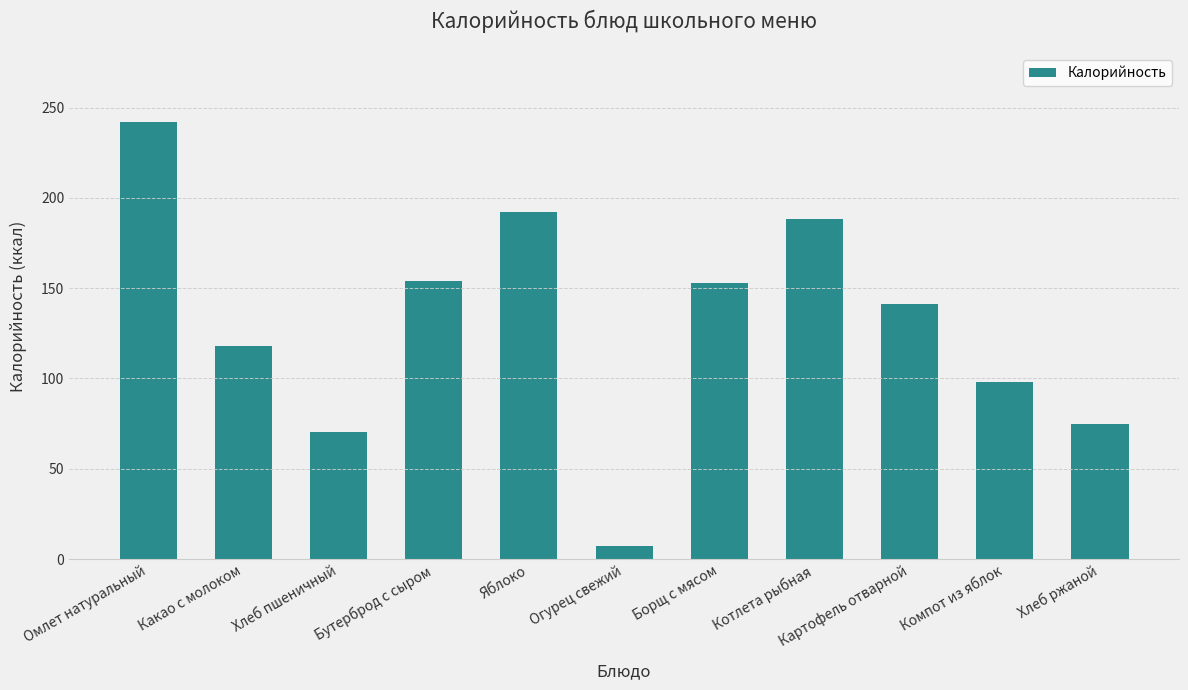

What is the sum of the values at Борщ с мясом and Хлеб ржаной?

228.0